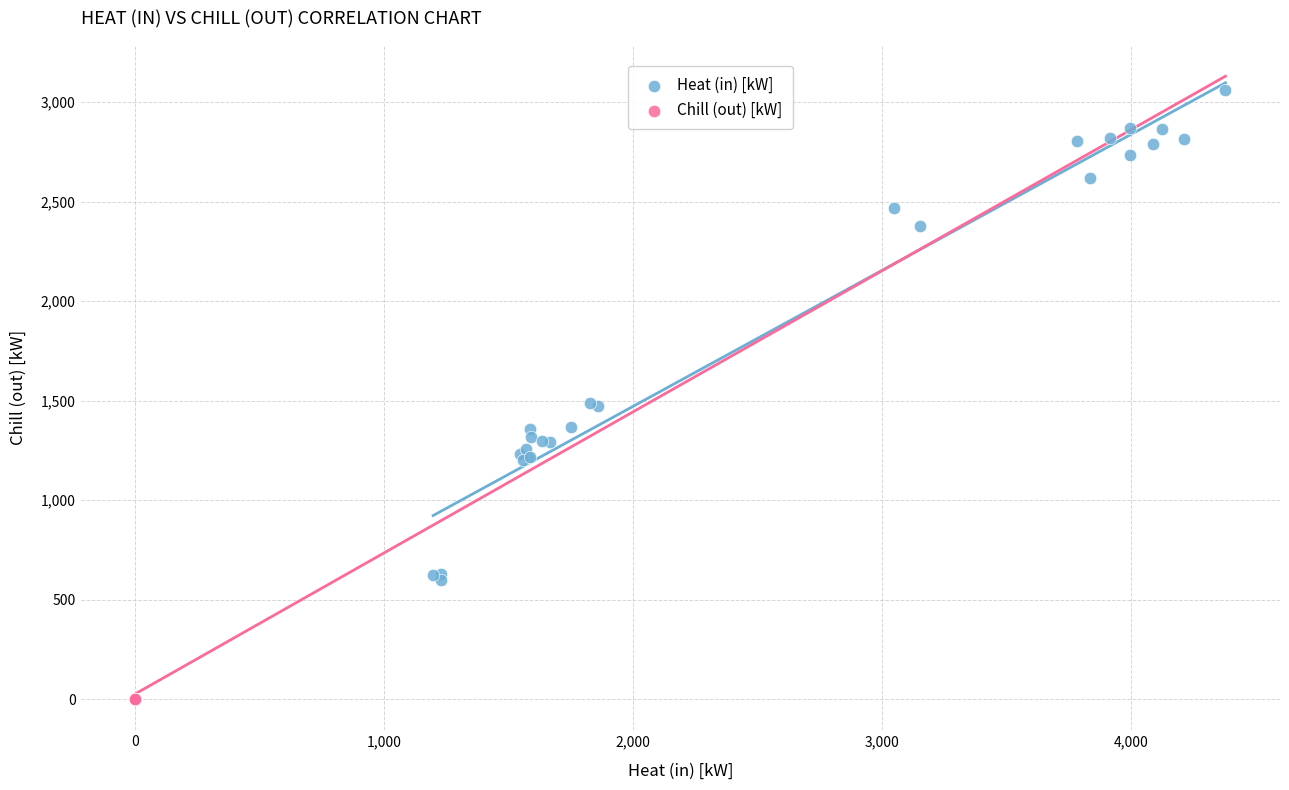

Which series reaches the maximum Y coordinate?

Heat (in) [kW]